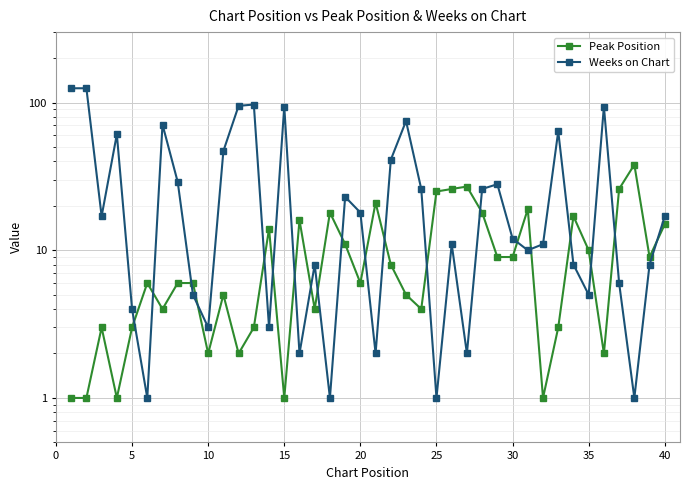

What value does the Weeks on Chart series have at 12?

97